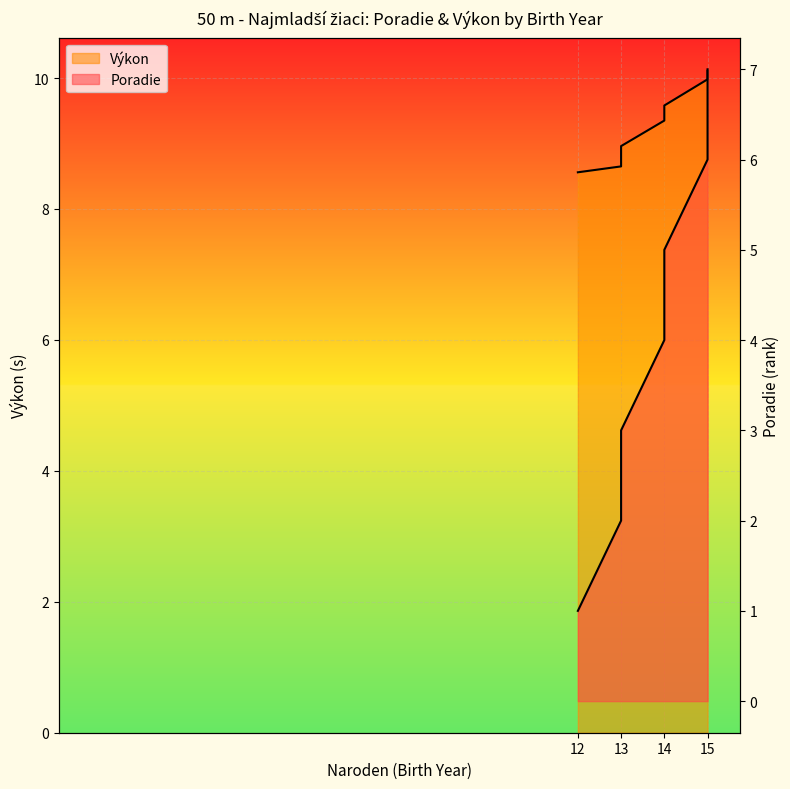

True or false: Poradie and Výkon intersect in this chart.

False